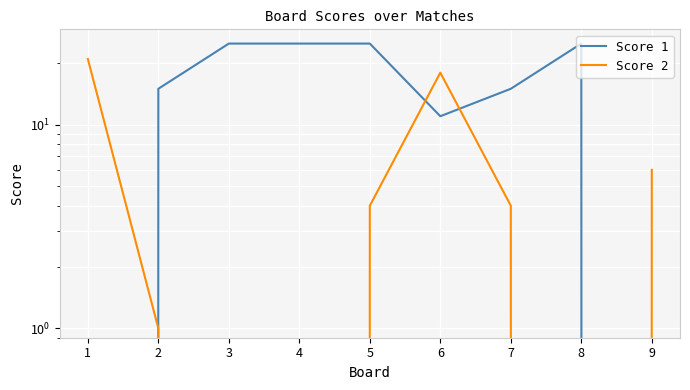

How many interior local peaks does the Score 1 series have?

1